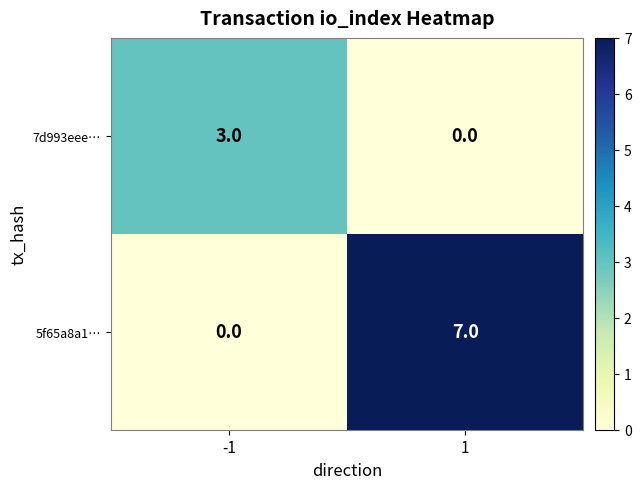

What is the sum of all 5f65a8a1… values?

7